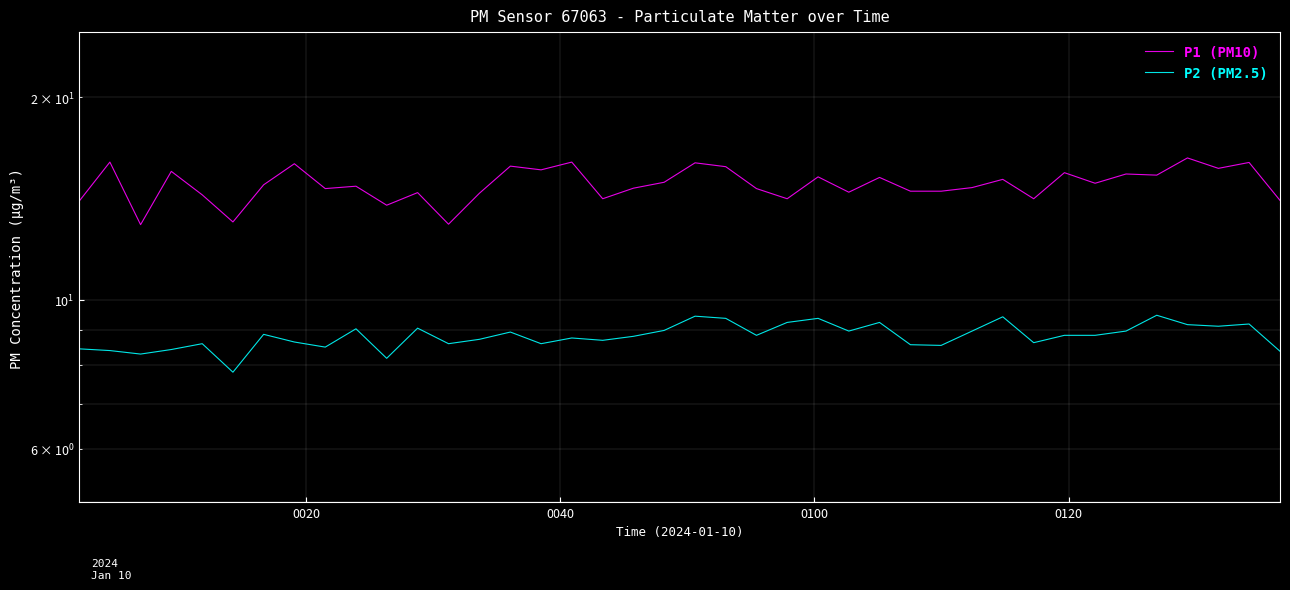

Which series has the largest total across all categories?

P1 (PM10)